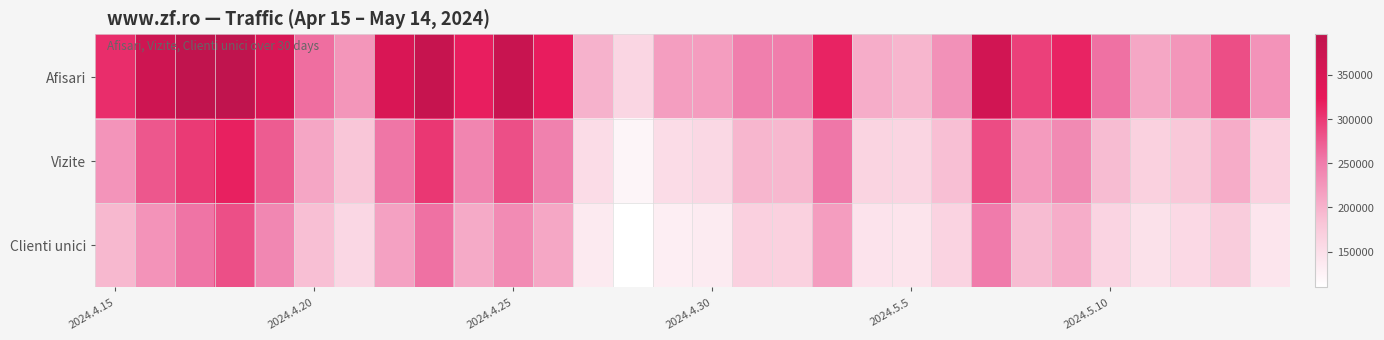

Rank the series by their maximum value, from highest to lowest.

Afisari, Vizite, Clienti unici